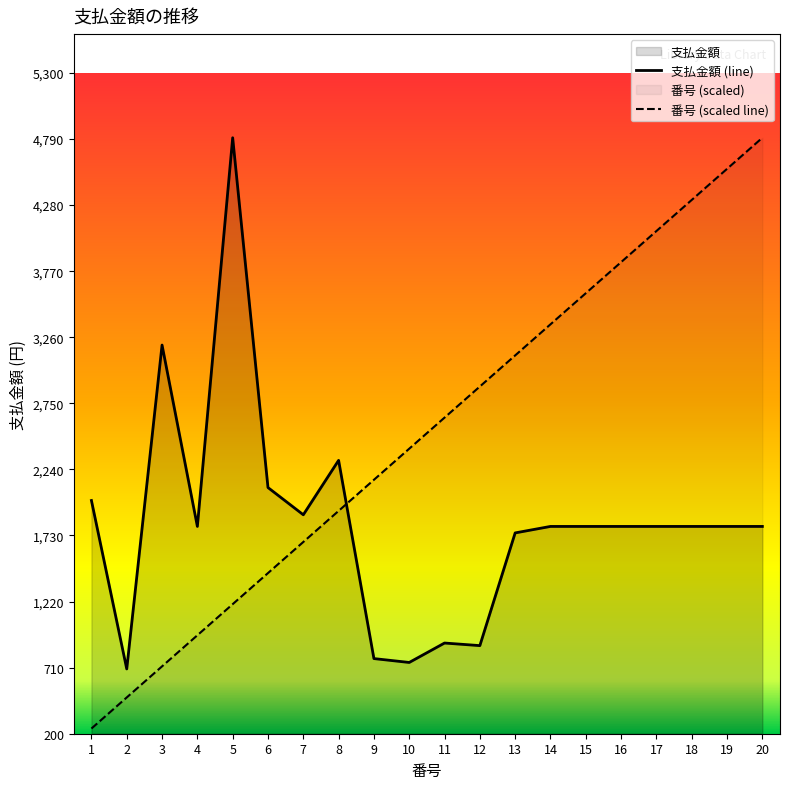

Between which two adjacent categories do 支払金額 and 番号 first intersect?

8 and 9